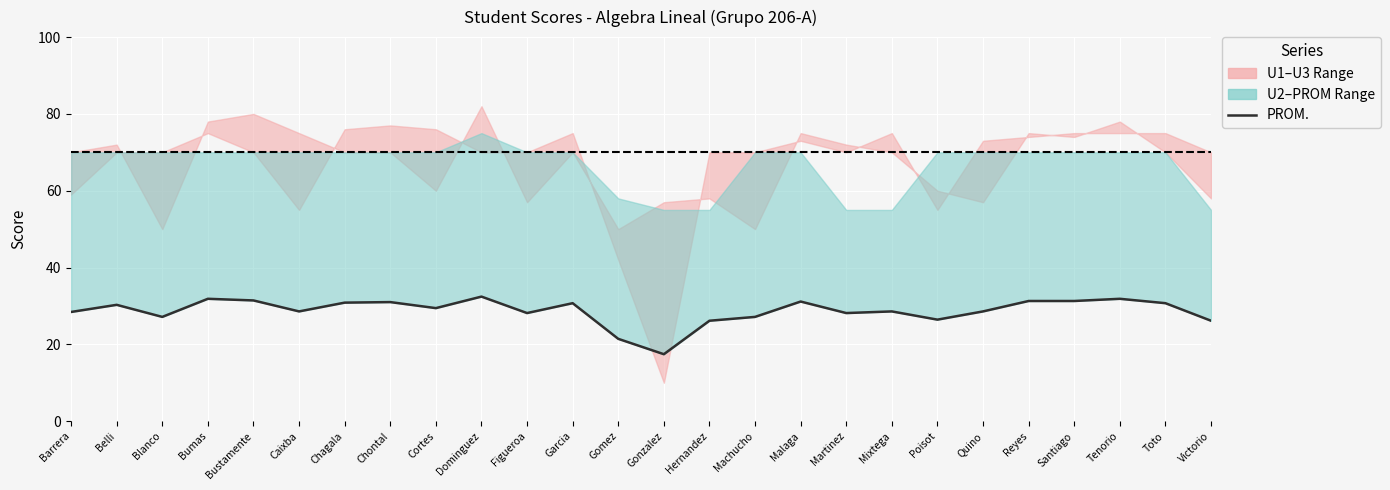

Rank the categories by value from highest to lowest.

Dominguez, Bumas, Tenorio, Bustamente, Reyes, Santiago, Malaga, Chontal, Chagala, Garcia, Toto, Belli, Cortes, Caixba, Mixtega, Quino, Barrera, Figueroa, Martinez, Blanco, Machucho, Poisot, Hernandez, Victorio, Gomez, Gonzalez